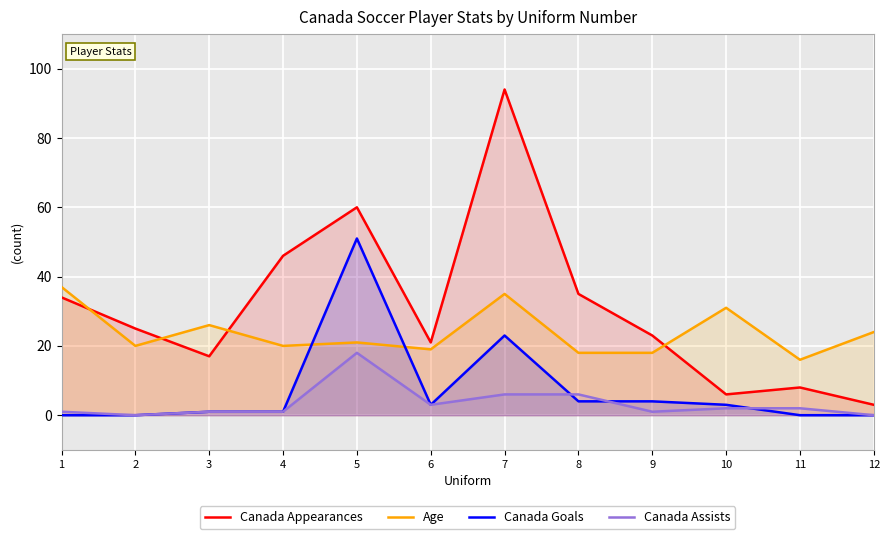

How many interior local valleys does the Age series have?

4